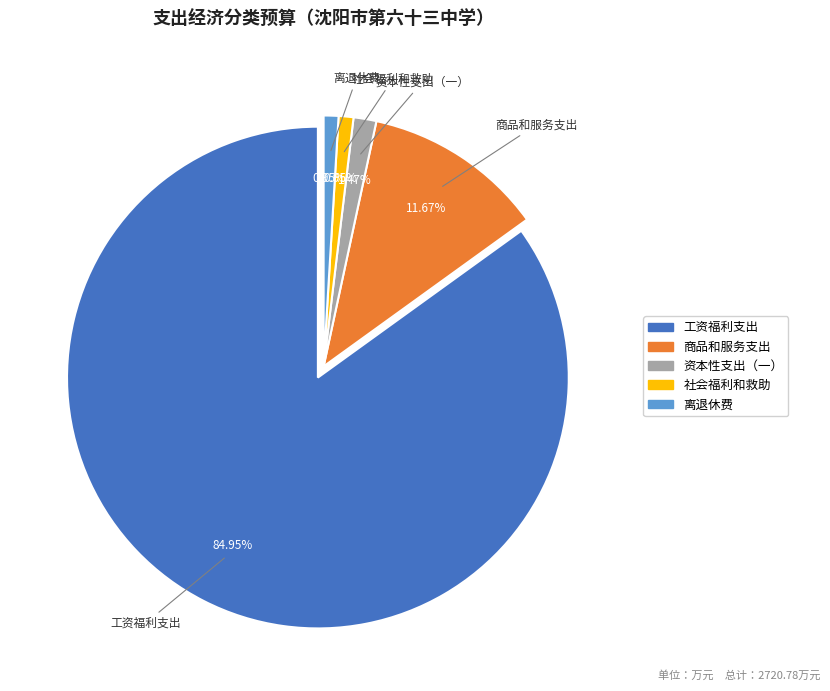

The 资本性支出（一） slice represents 15% of the pie. True or false?

False